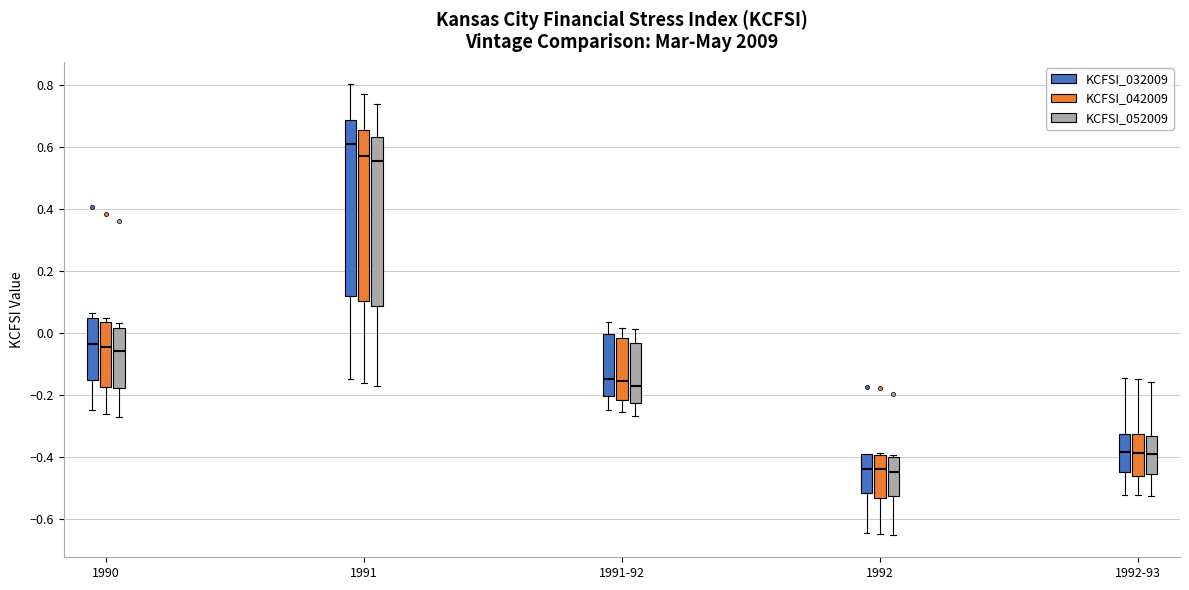

Where does the median line of the box for 1992 (KCFSI_042009) sit on the y-axis? The values are not printed on the chart, so give them approximately, as read against the axis.

-0.44